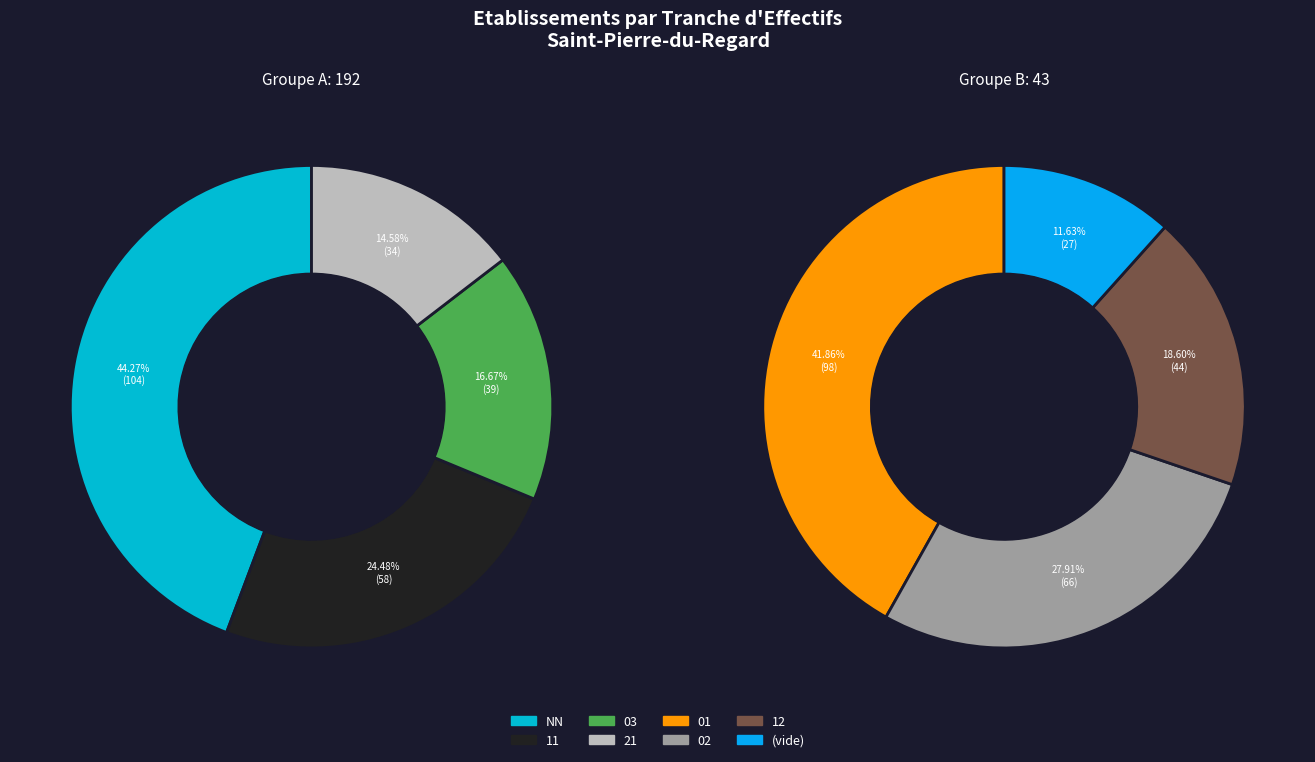

Do 03 and 00 together represent more than half of the pie?

No